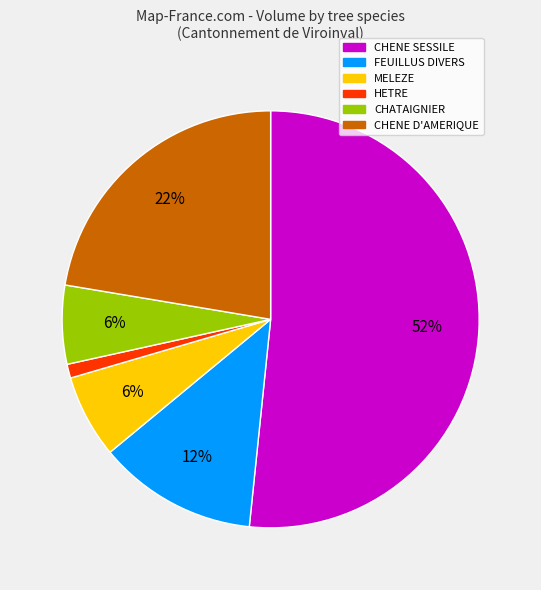

To the nearest percent, what is the difference between the CHENE D'AMERIQUE and FEUILLUS DIVERS slice percentages?

10%